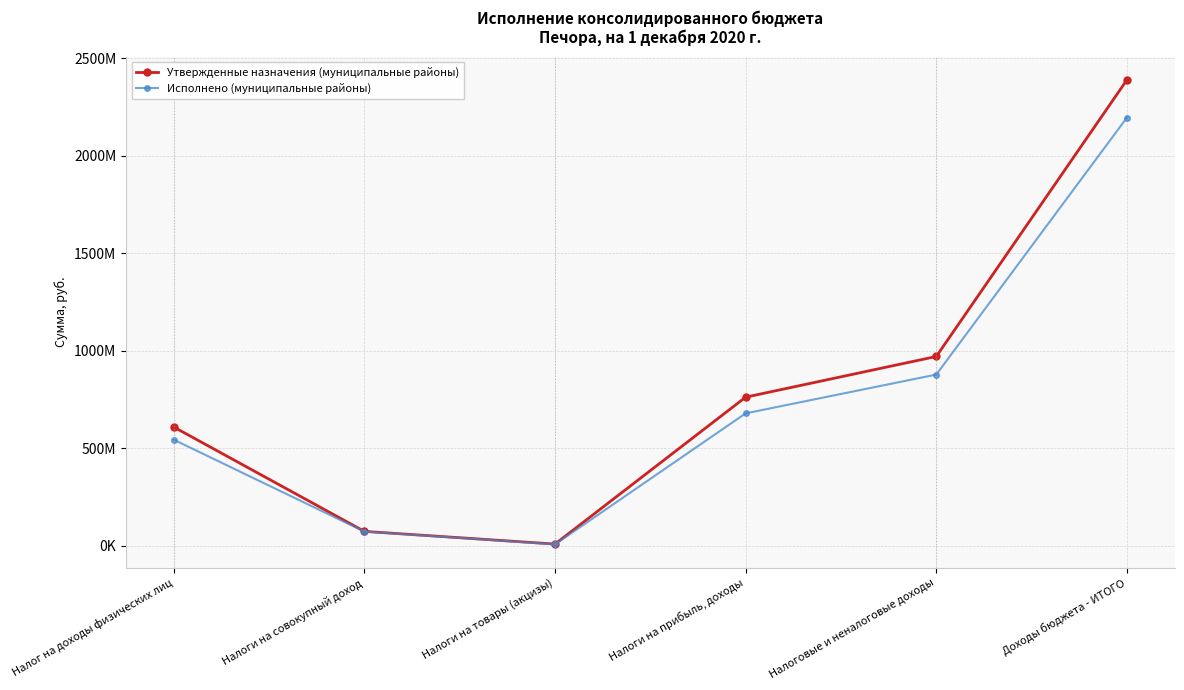

Is it true that Исполнено (муниципальные районы) equals 543885128.7 at Налог на доходы физических лиц?

True